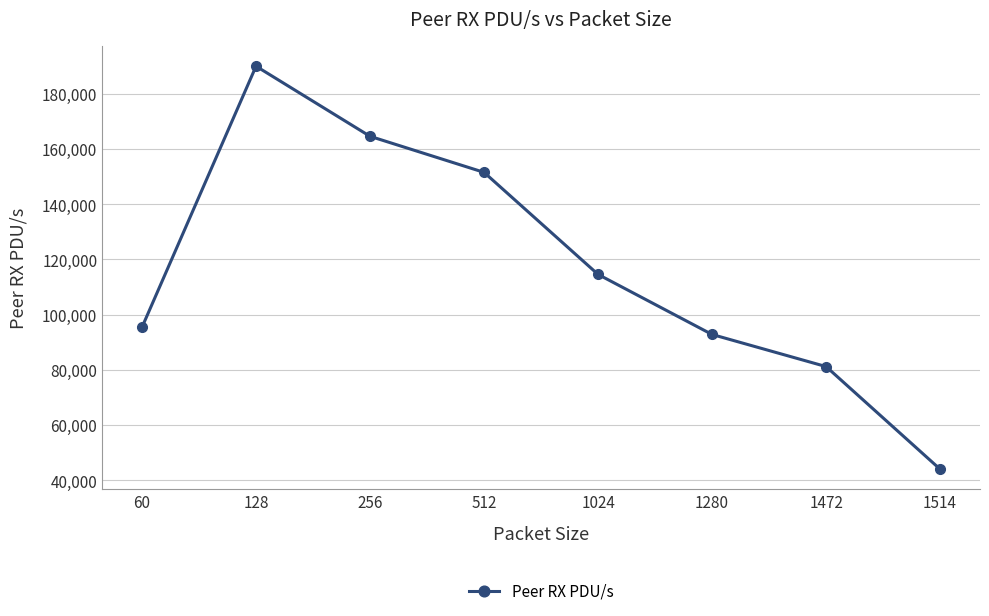

True or false: there are more than 2 points higher than both neighbors.

False